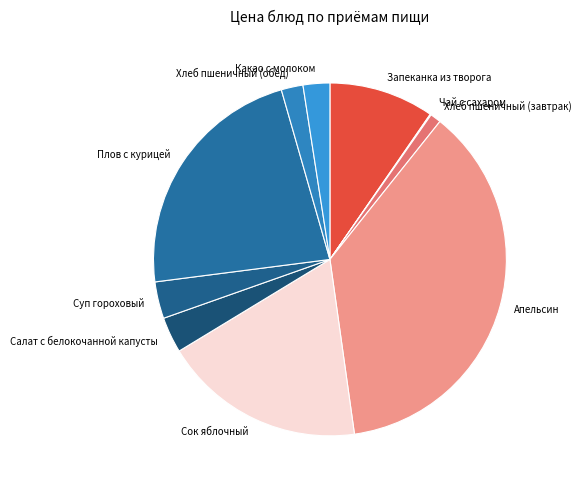

Does any single category account for the majority?

No